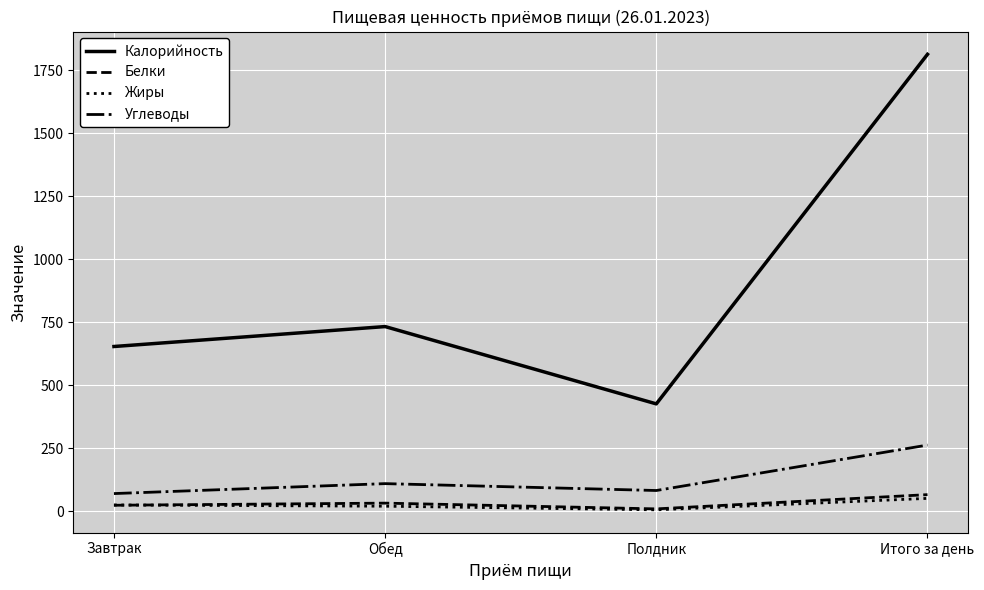

Is the value of Калорийность at Полдник greater than the value of Углеводы at Полдник?

Yes